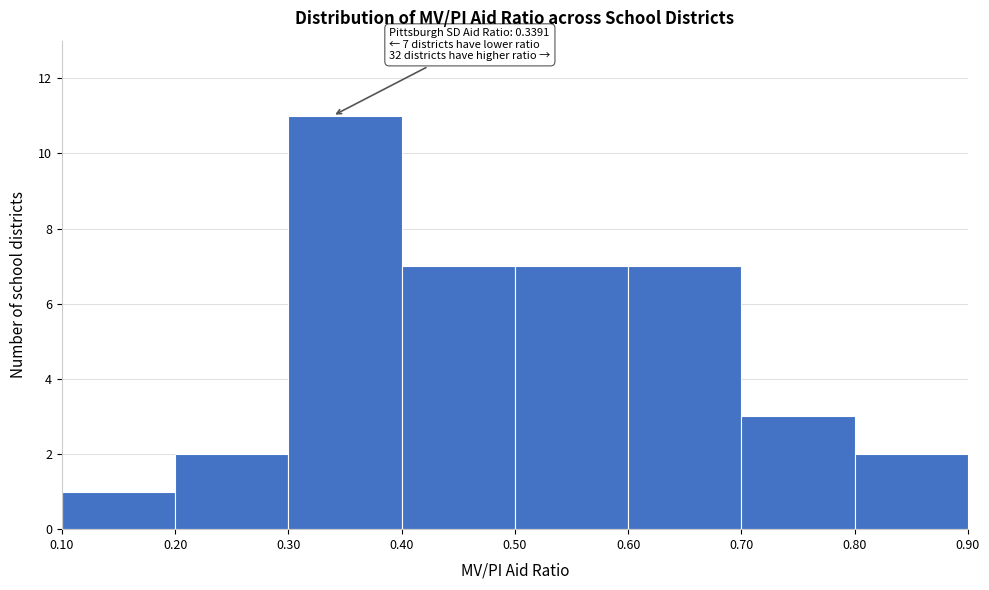

Over which range of the x-axis is the bar tallest?

0.30 to 0.40